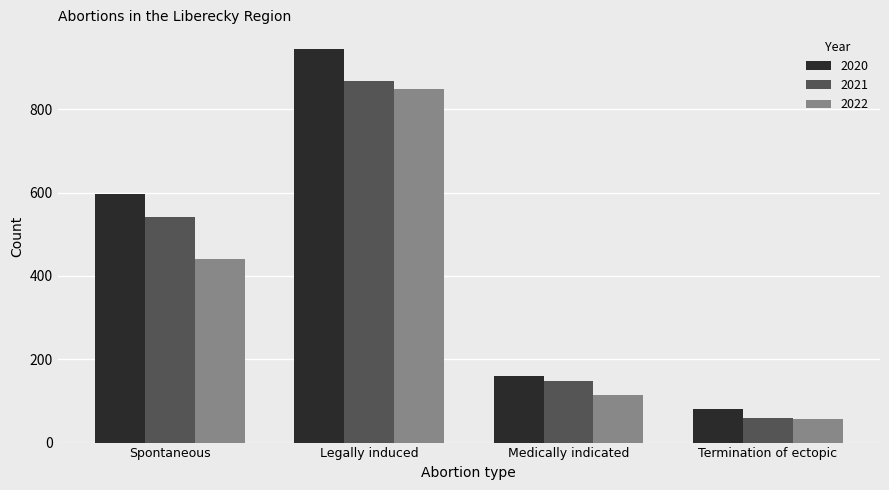

At which label does 2022 reach its minimum?

Termination of ectopic